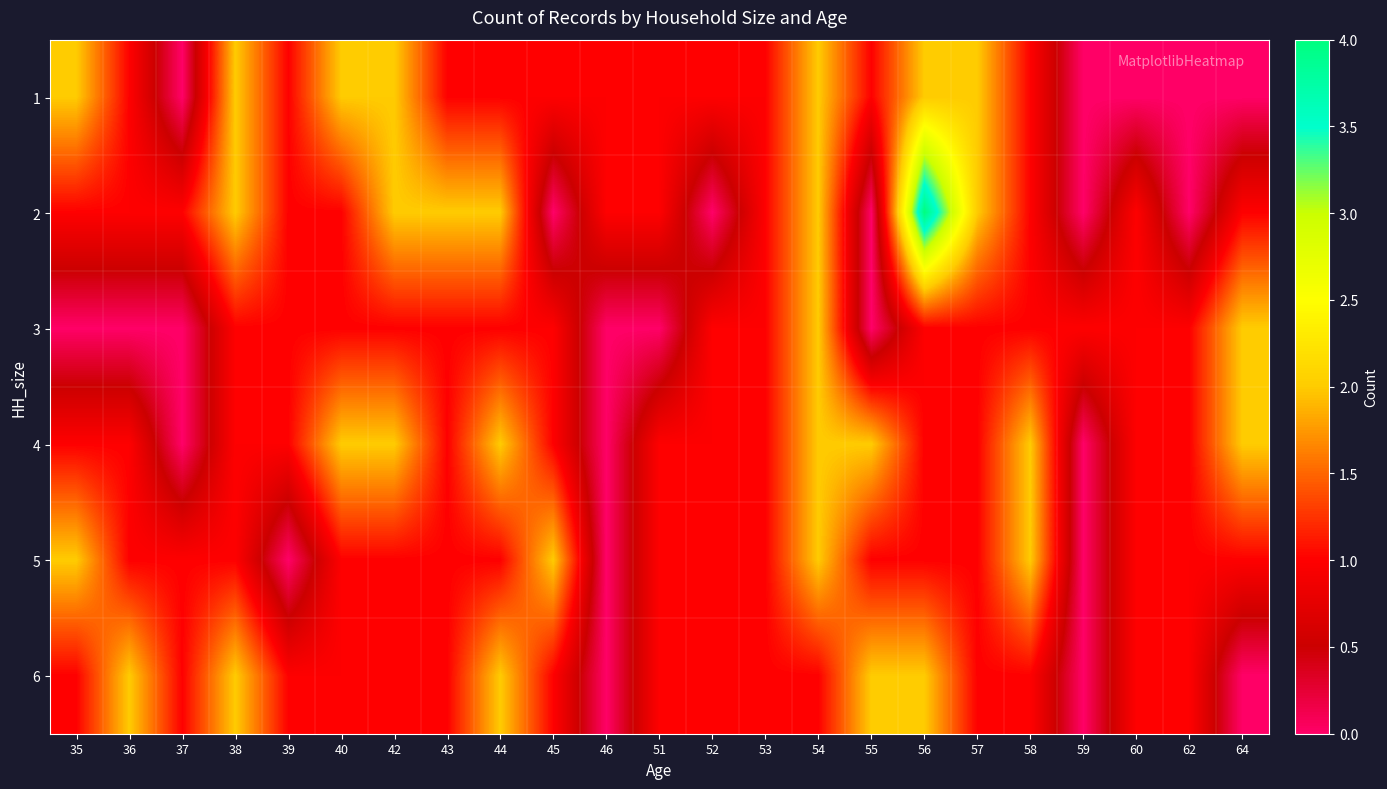

At which category is the sum across all series the highest?

54